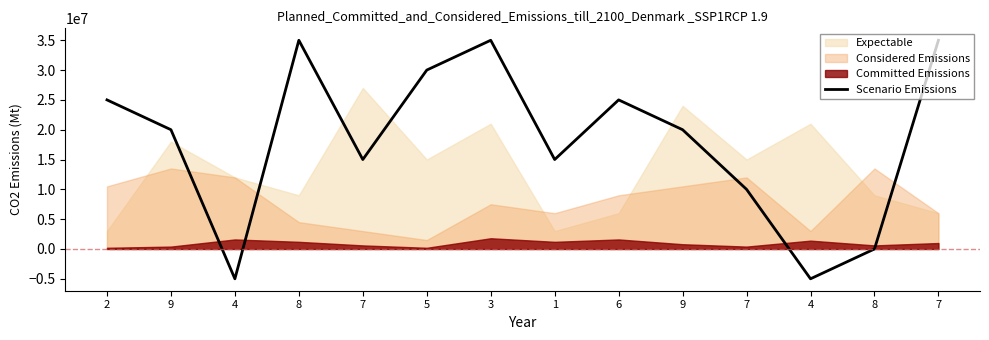

List the labels in order of value, largest first.

8, 3, 7, 5, 2, 6, 9, 9, 7, 1, 7, 8, 4, 4